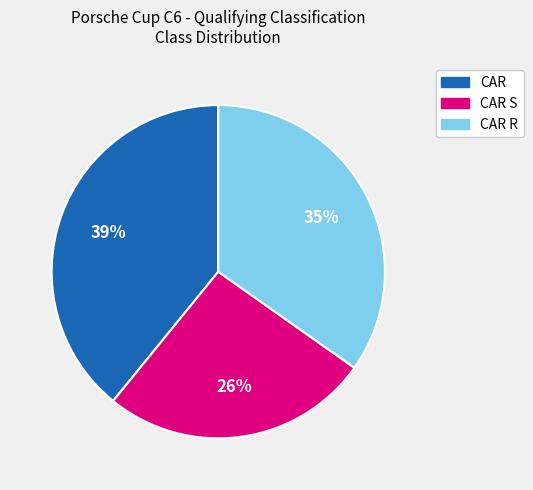

Is there any slice that represents more than half of the pie?

No